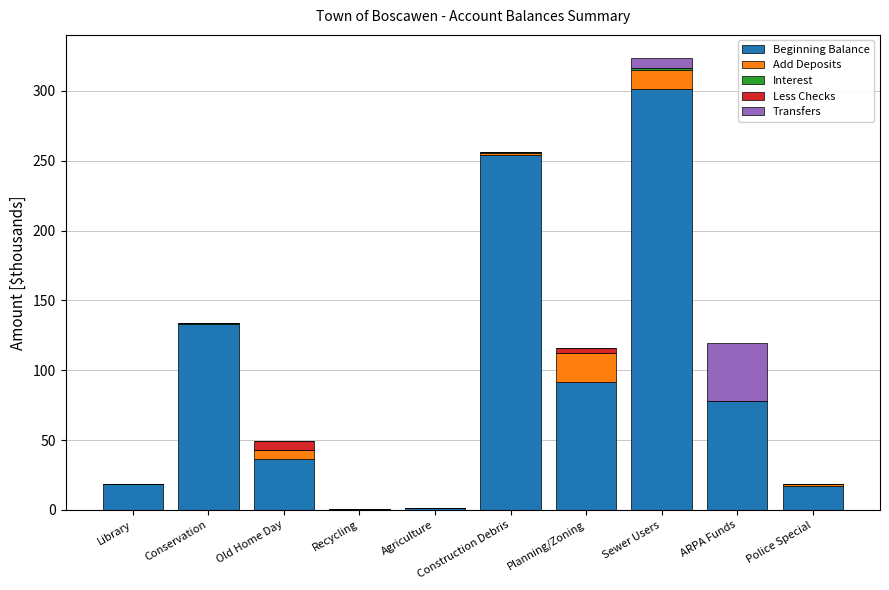

Where does the Beginning Balance series first go above 77?

Conservation